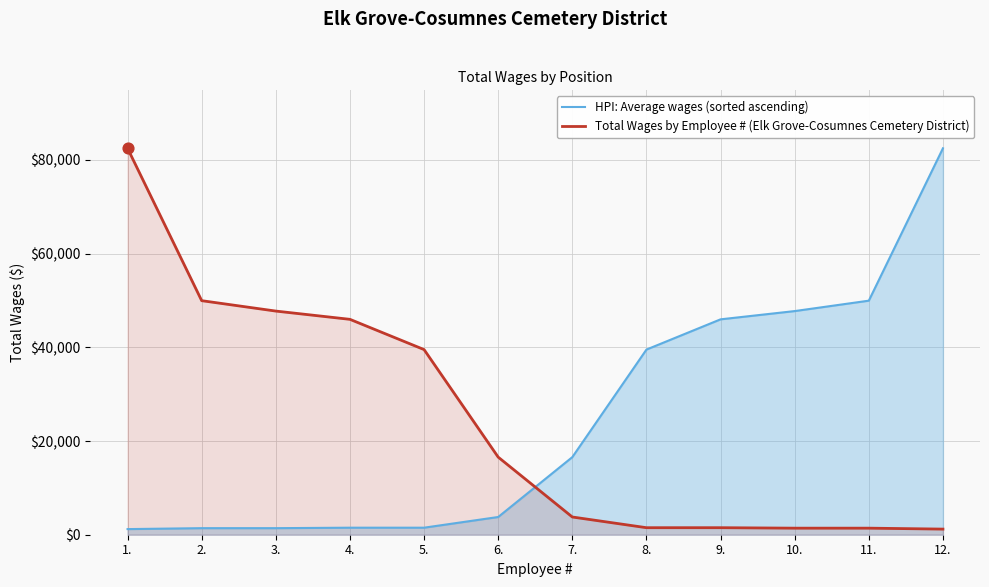

Which series reaches the maximum Y coordinate?

HPI: Average wages (sorted ascending)